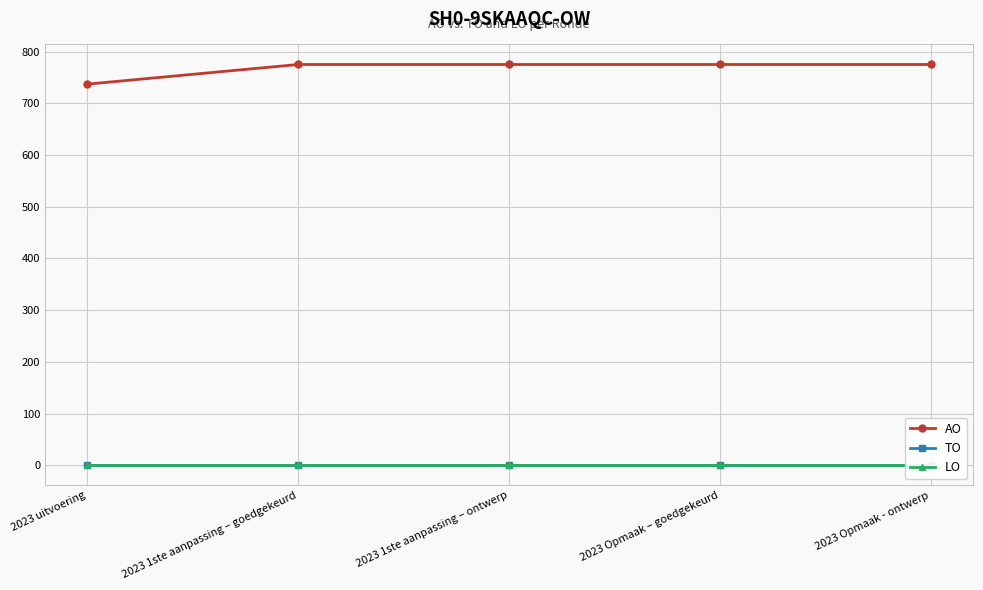

What is the label of the 3rd point from the left?

2023 1ste aanpassing – ontwerp